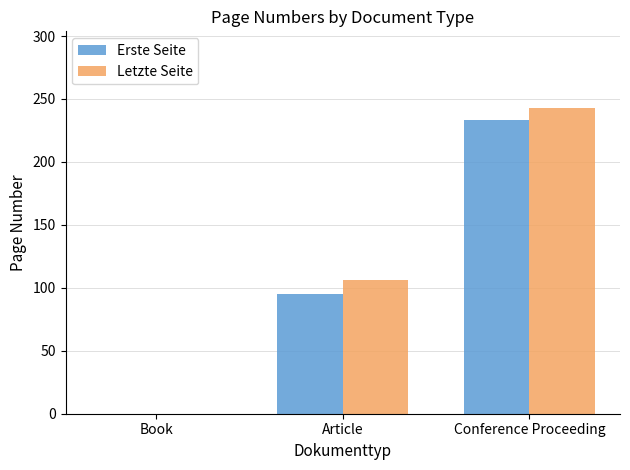

Which series has the widest spread of values?

Letzte Seite